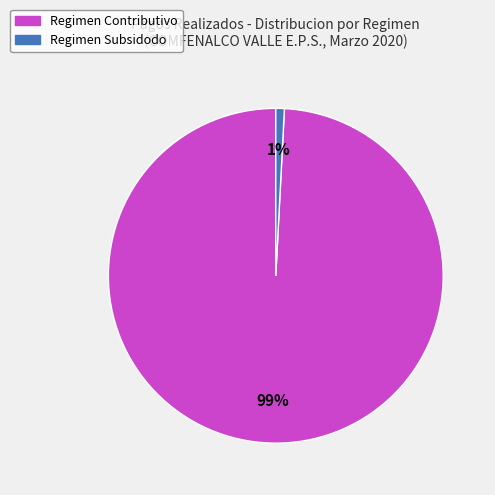

Is there a majority slice in this chart?

Yes